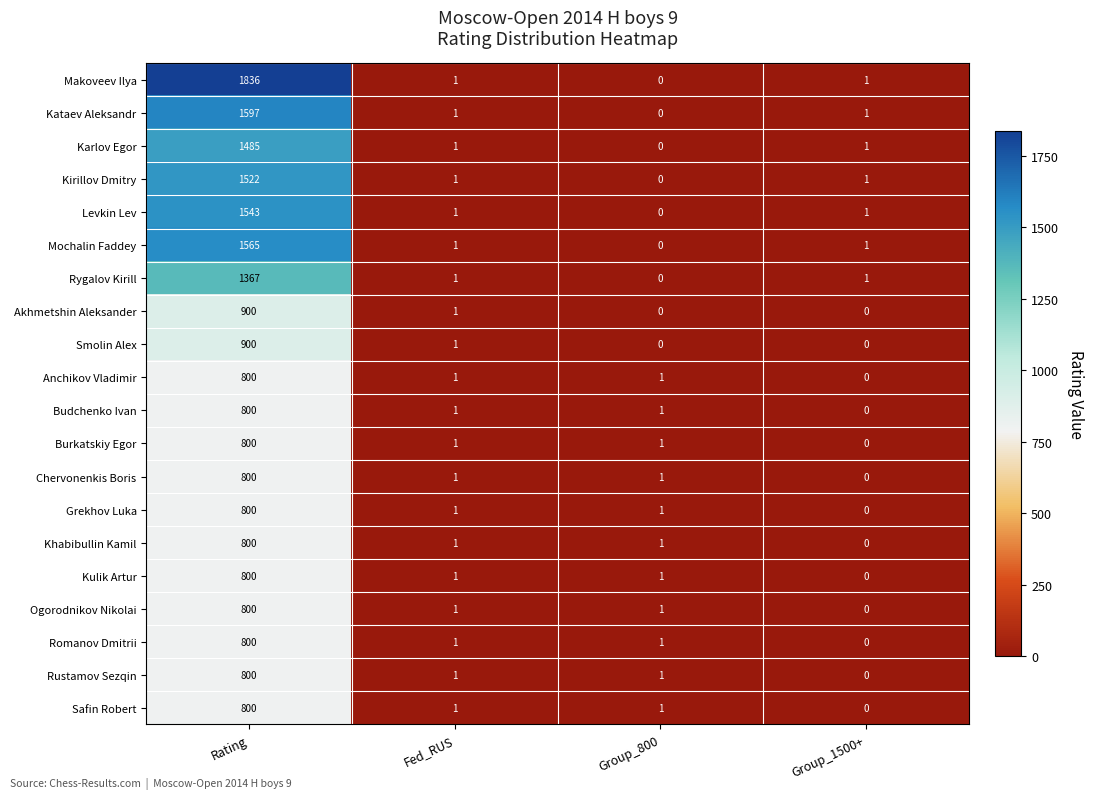

Which label corresponds to the largest value in the chart?

Rating